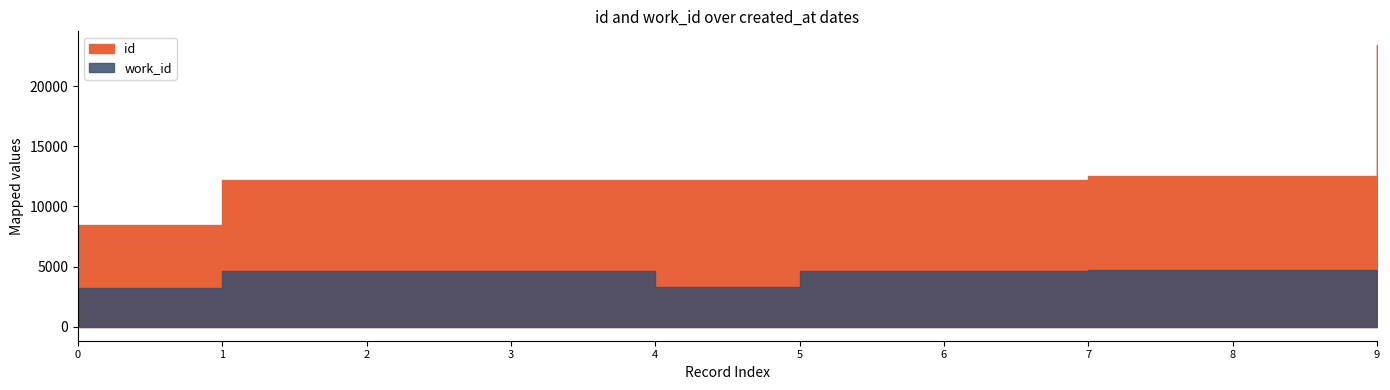

Which series has the largest total across all categories?

id